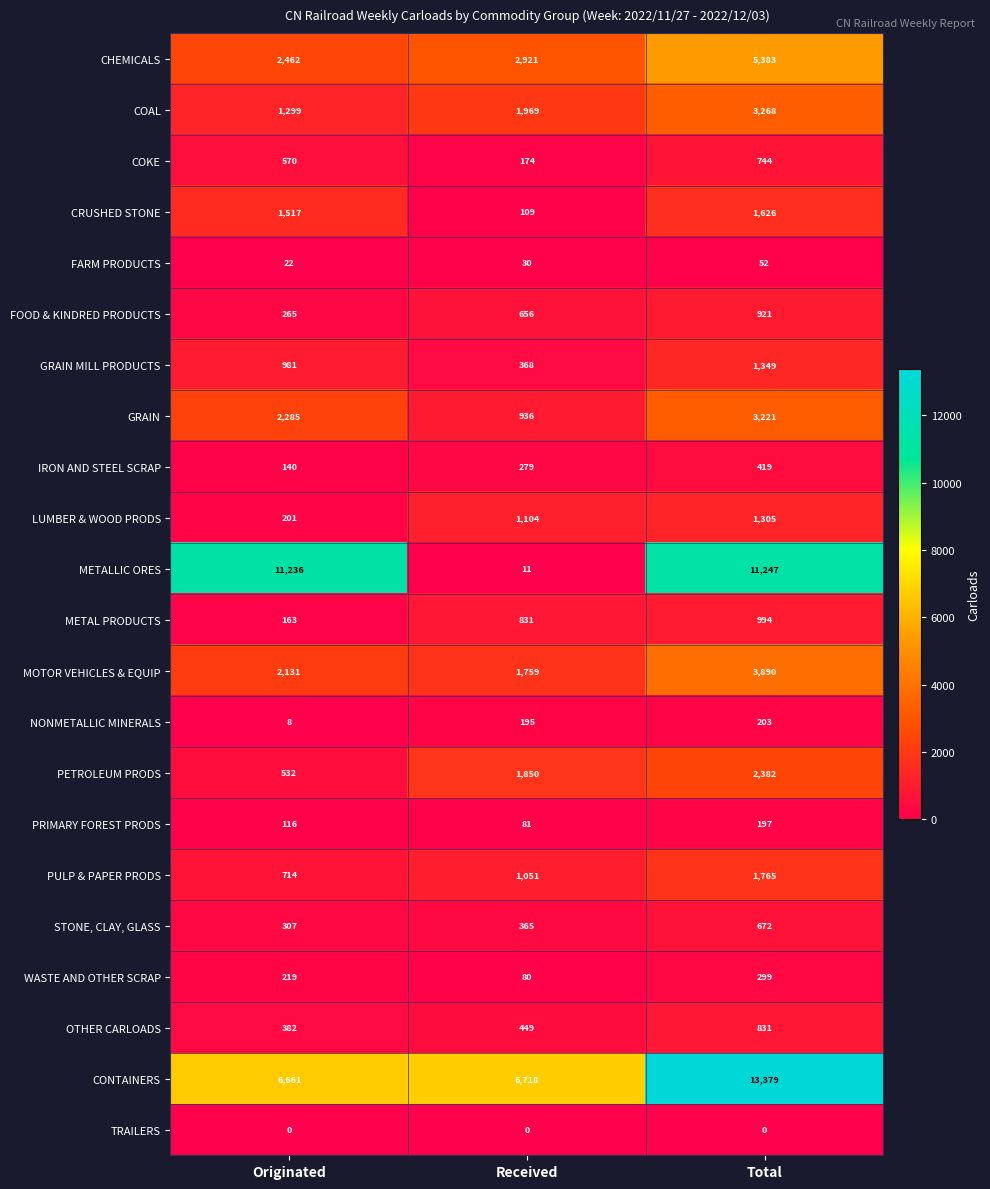

Is it true that GRAIN MILL PRODUCTS equals 368 at Received?

True